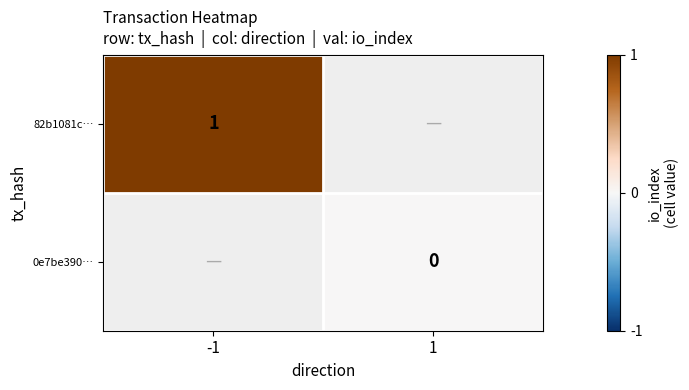

The 82b1081c… series shows 0 at -1. True or false?

False